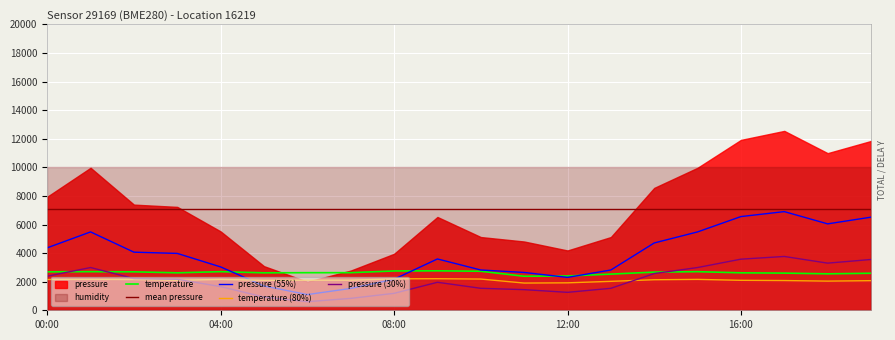

In pressure, how many points are higher than both neighbors (excluding endpoints)?

3